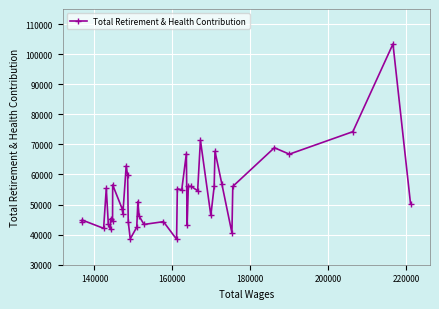

True or false: the data has more than 1 interior local peaks.

True